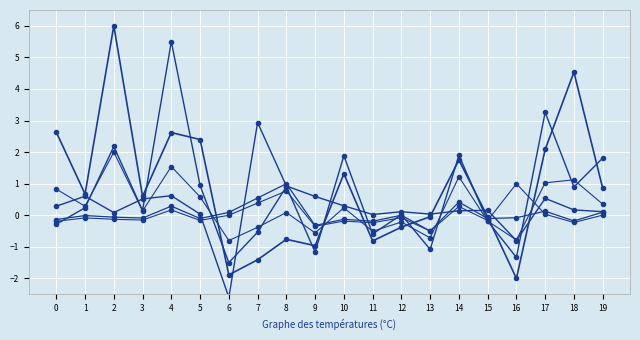

What is the sum of all FY18 Budg NSS % (norm) values?

0.2